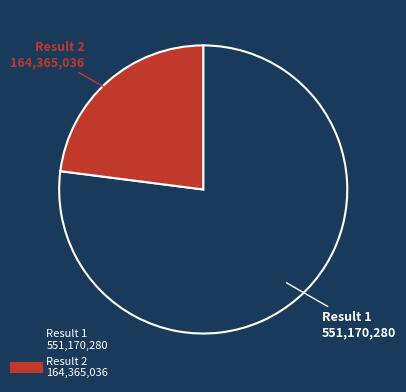

How many slices are in this pie chart?

2